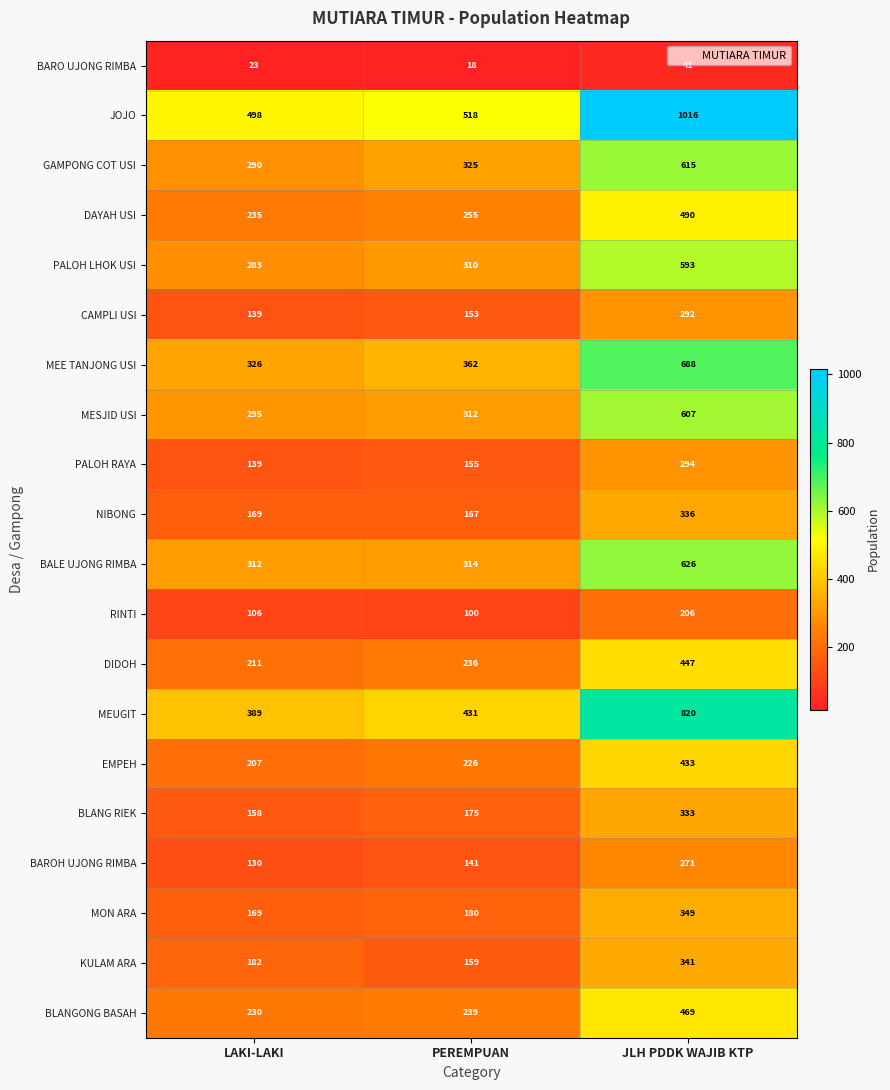

Which label corresponds to the largest value in the chart?

JLH PDDK WAJIB KTP